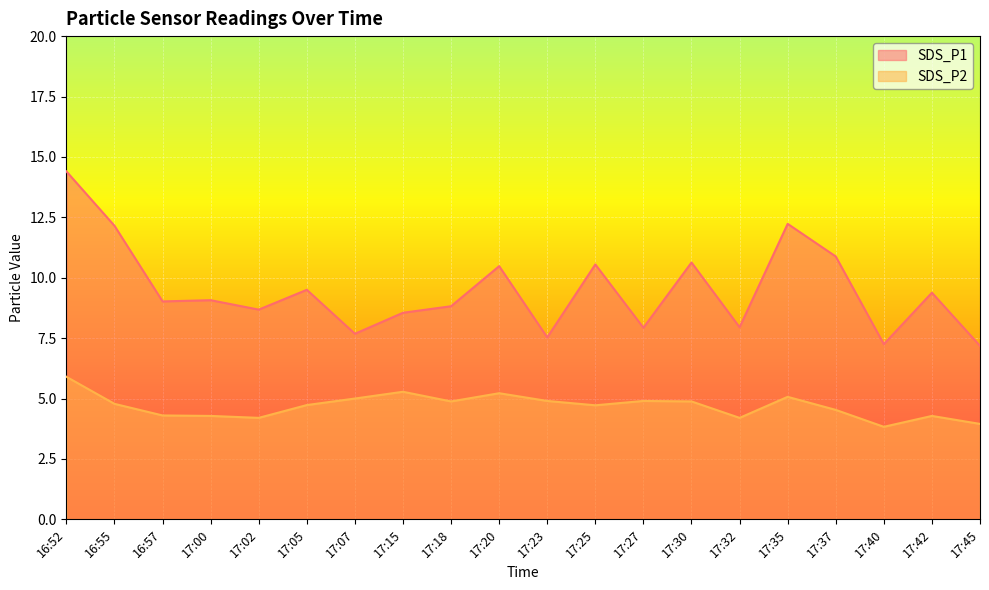

What is the sum of the SDS_P2 values at 17:27 and 17:42?

9.2